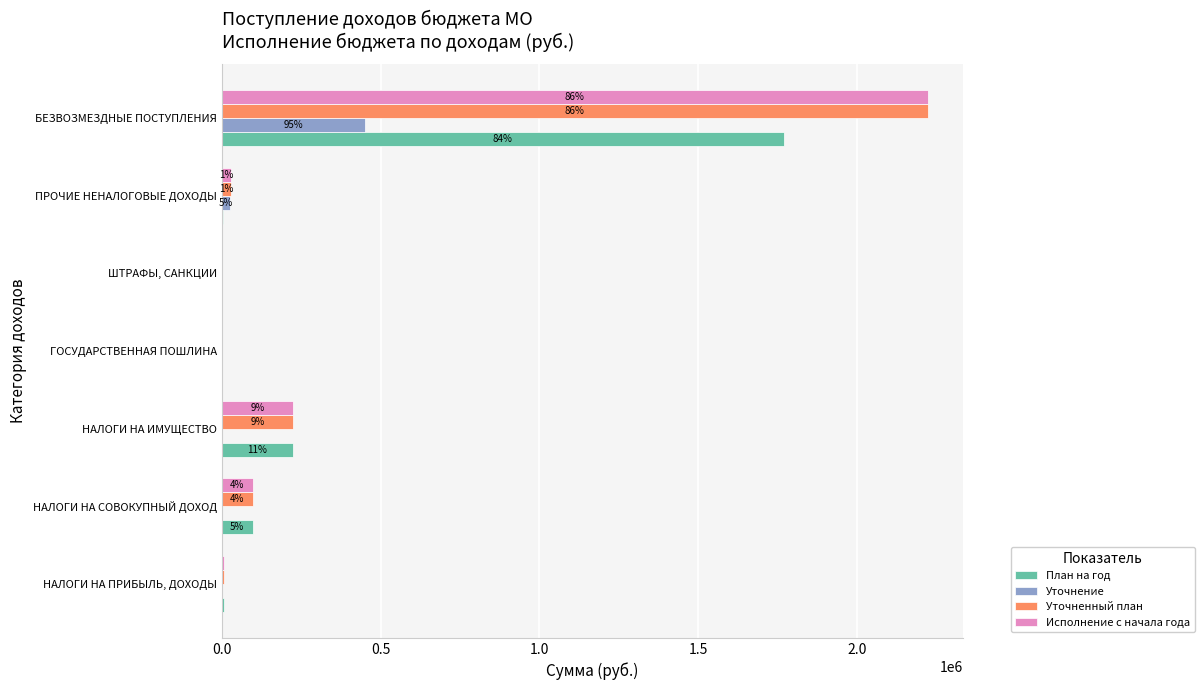

How many distinct data groups are displayed?

4